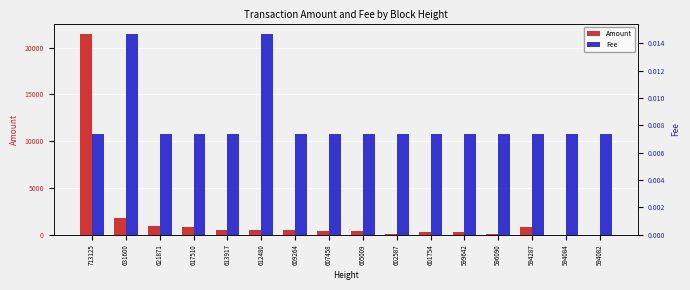

Which series has the largest total across all categories?

Amount